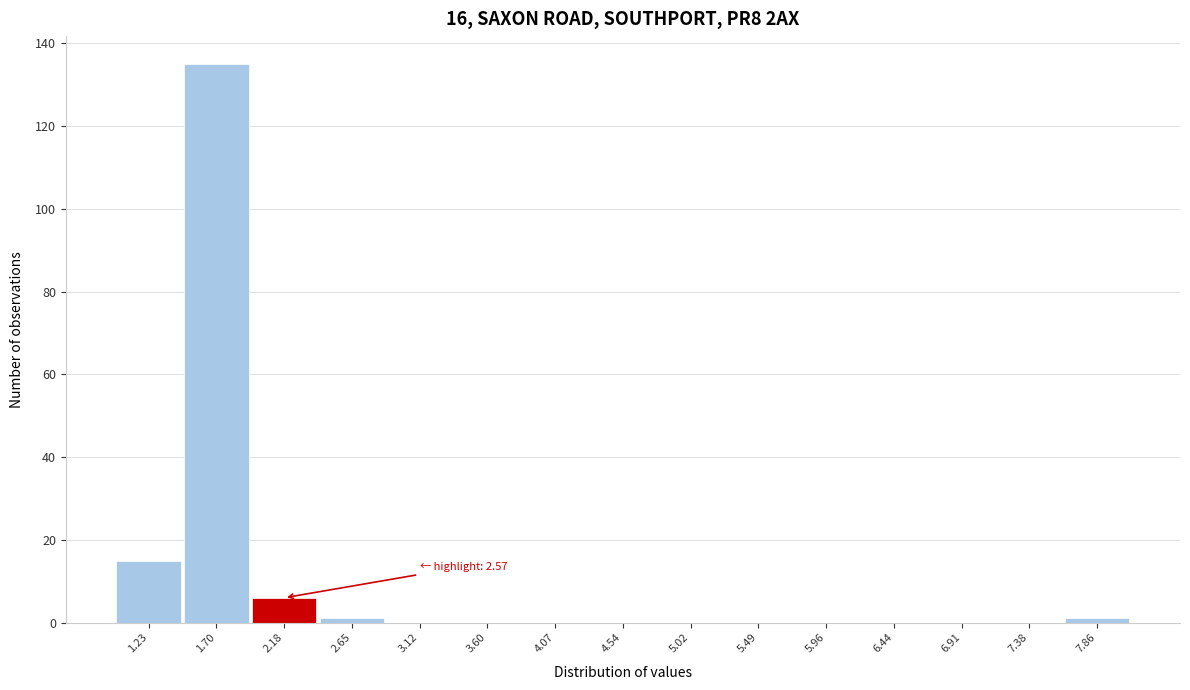

Reading left to right, extract all data points from this chart.

1.23=15	1.70=135	2.18=6	2.65=1	3.12=0	3.60=0	4.07=0	4.54=0	5.02=0	5.49=0	5.96=0	6.44=0	6.91=0	7.38=0	7.86=1